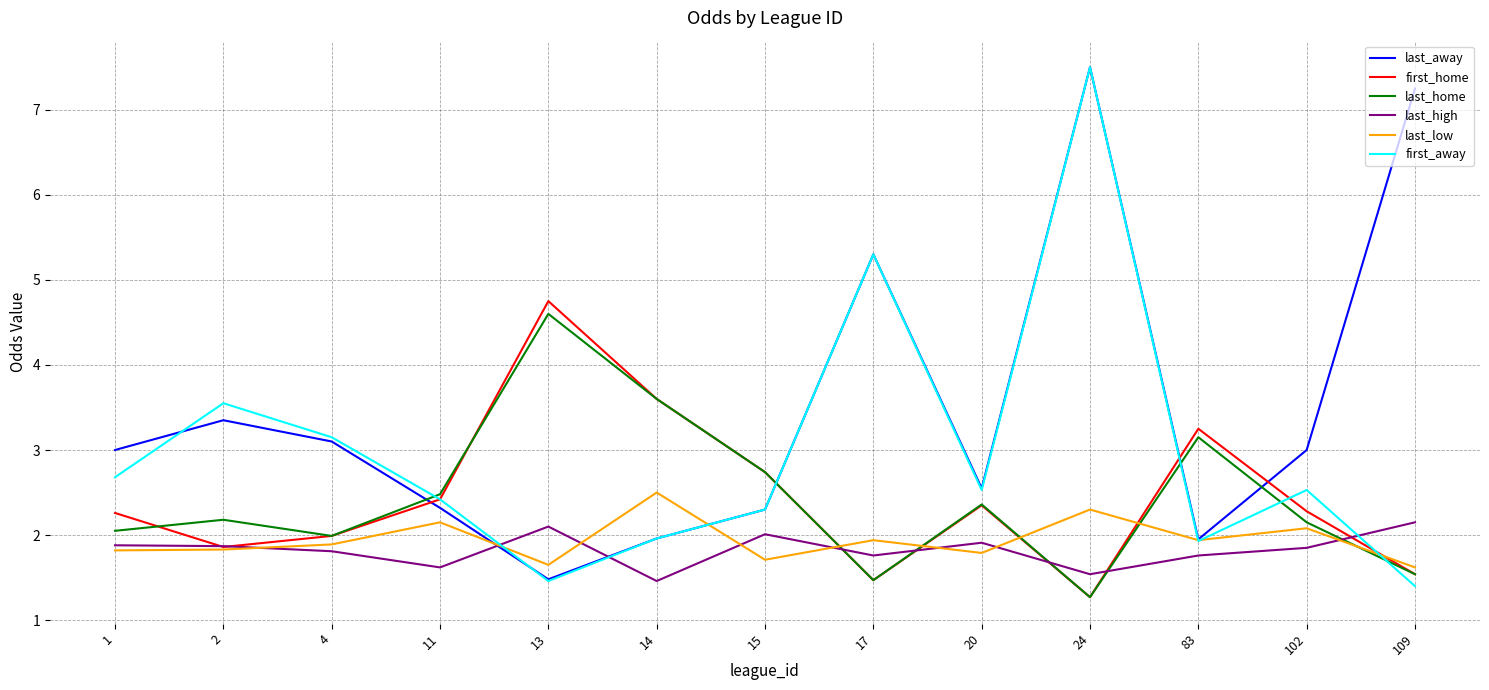

Which category has the highest value across all series?

24